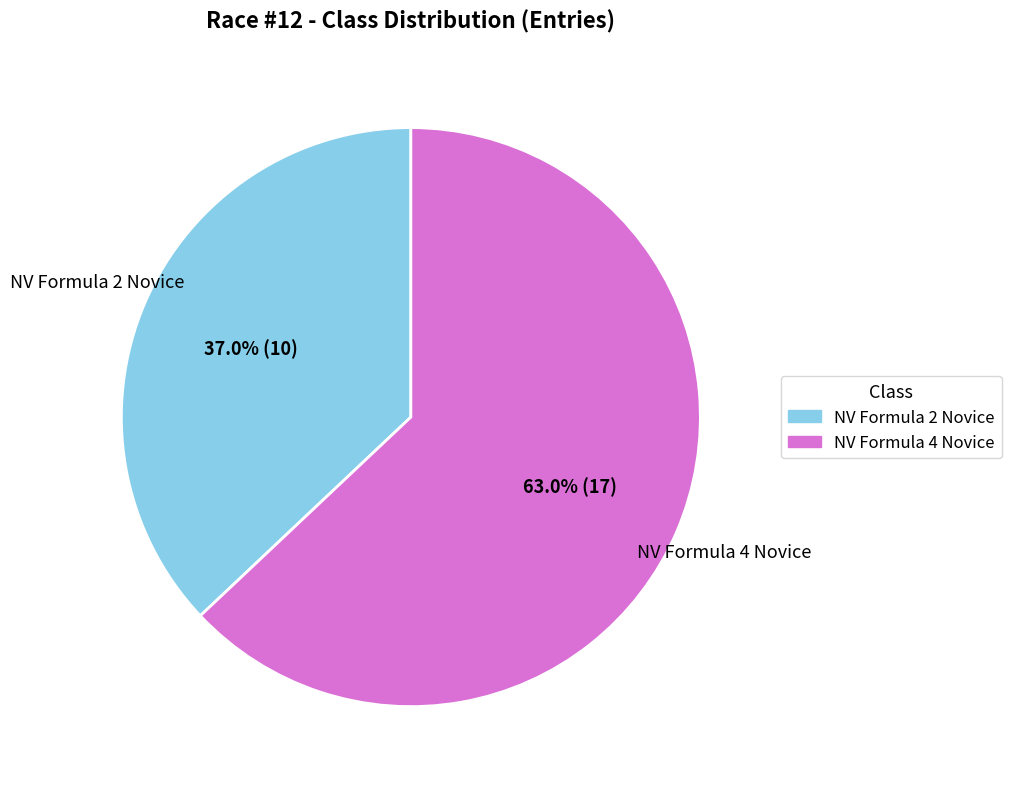

Does NV Formula 4 Novice account for over 50% of the chart?

Yes